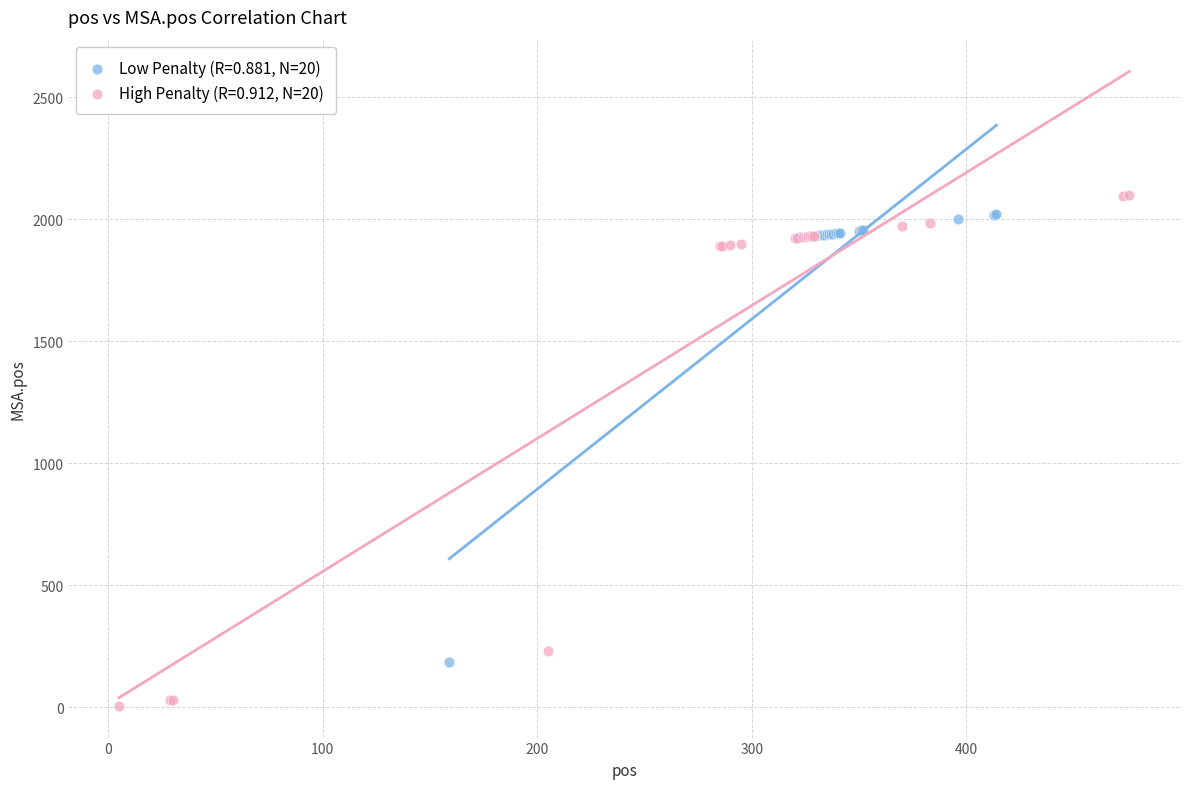

Which series has the largest Y range (max minus min)?

High Penalty (R=0.912, N=20)